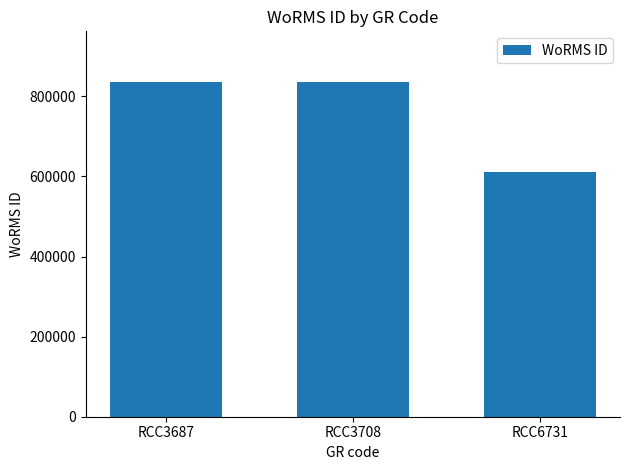

True or false: the data shows 610203 at RCC6731.

True